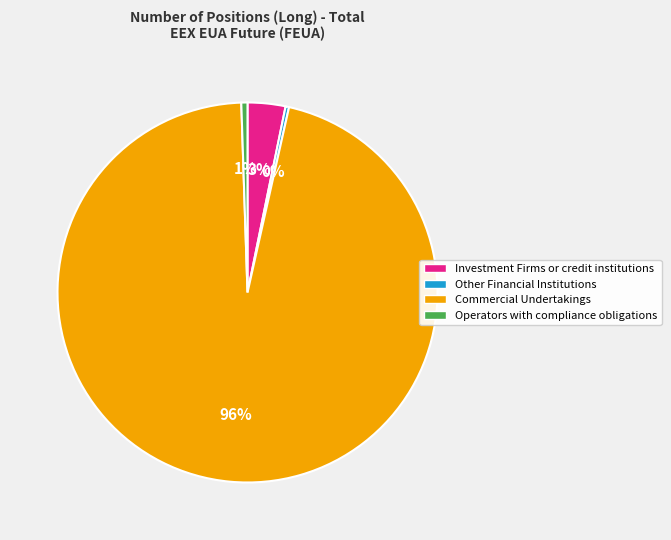

Is there a majority slice in this chart?

Yes